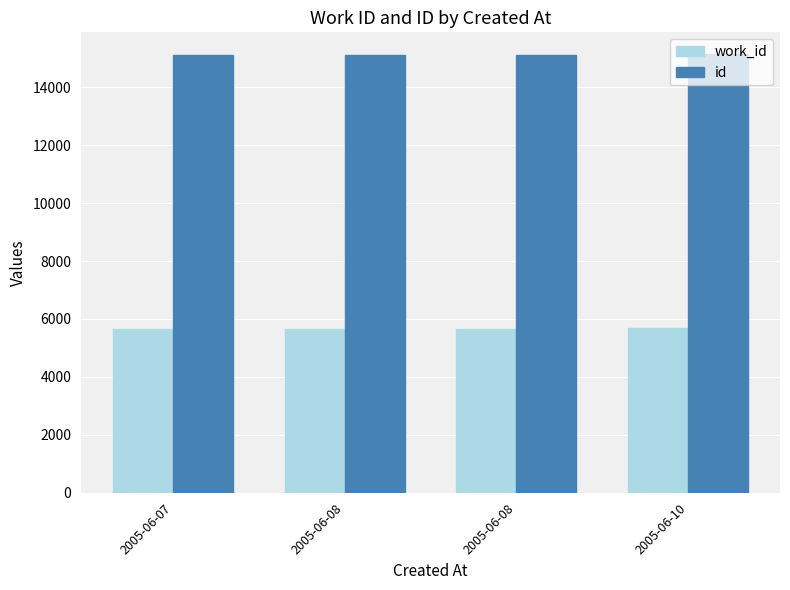

What is the value of the id bar at the 2nd from the left?

15105